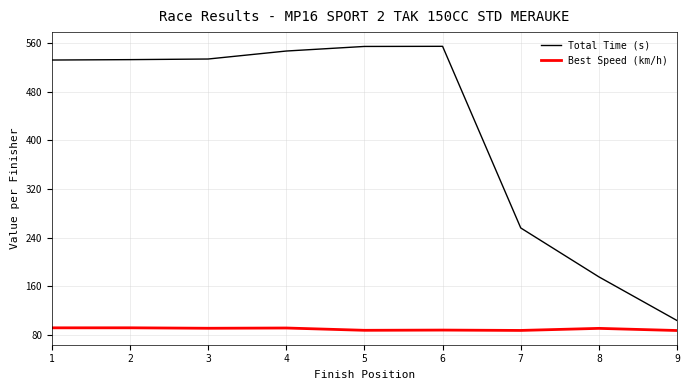

Is the value of Total Time (s) at 3 greater than the value of Best Speed (km/h) at 5?

Yes